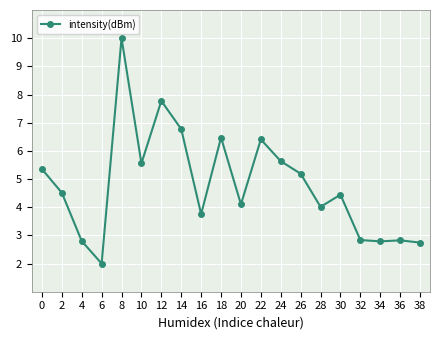

Reading left to right, list all the values displayed in this chart.

5.4	4.5	2.8	2.0	10.0	5.6	7.8	6.8	3.8	6.5	4.1	6.4	5.6	5.2	4.0	4.4	2.8	2.8	2.8	2.7